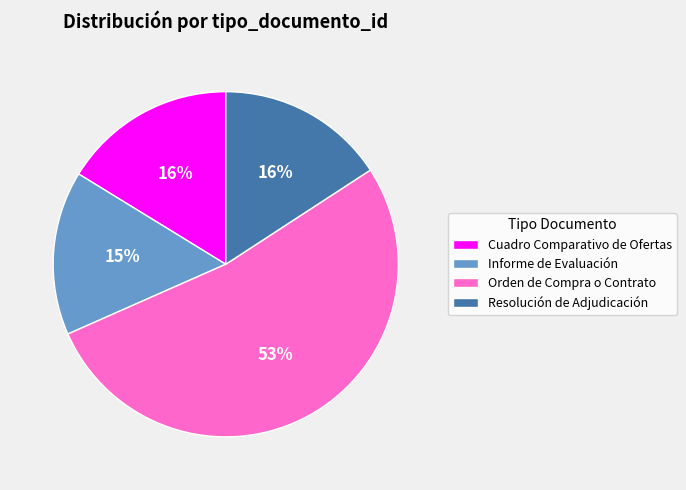

Which slice is the largest?

Orden de Compra o Contrato